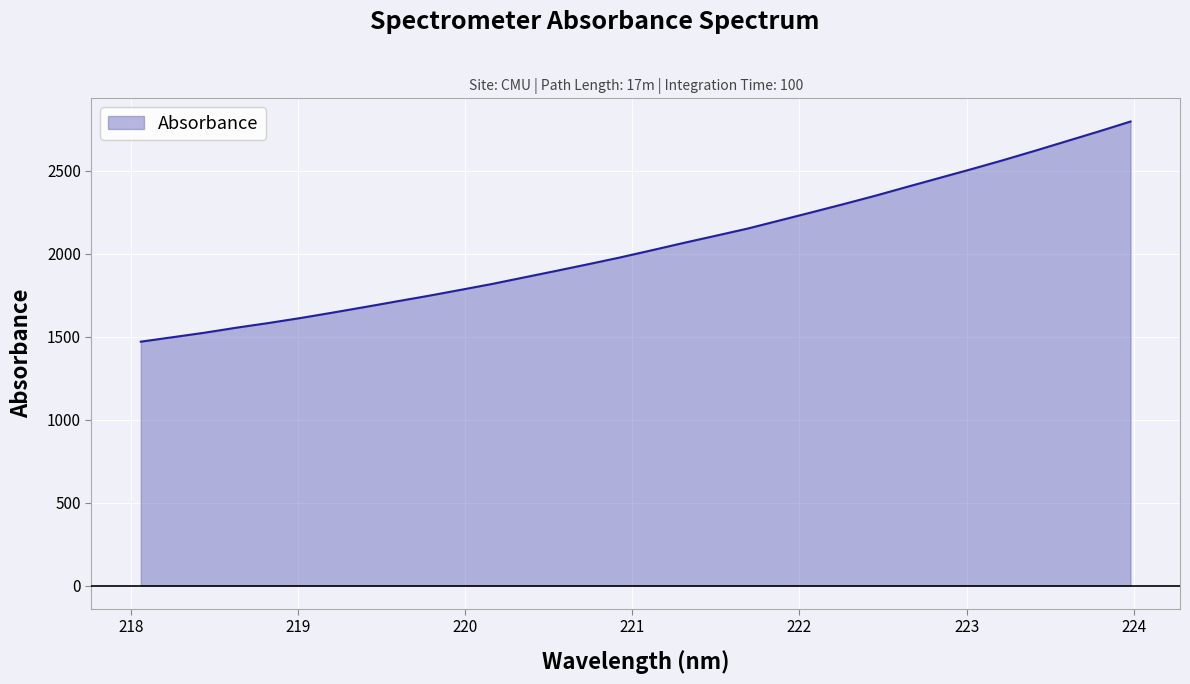

Does the chart display data point markers on the line(s)?

No